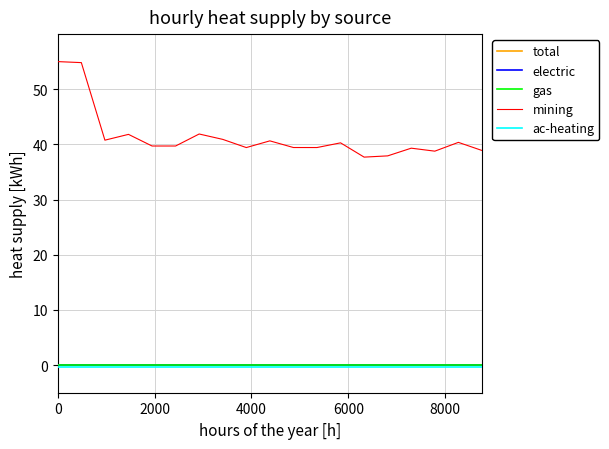

Does the chart display data point markers on the line(s)?

No